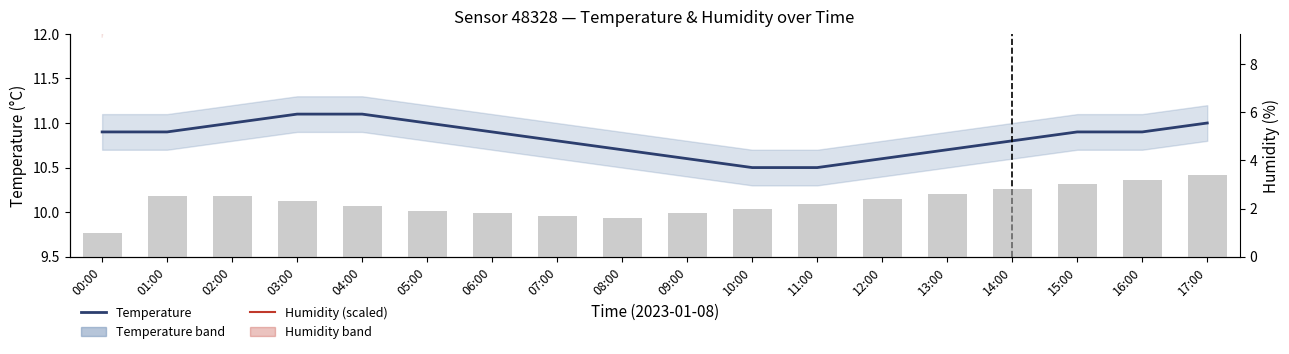

Does the chart contain stacked bars?

No